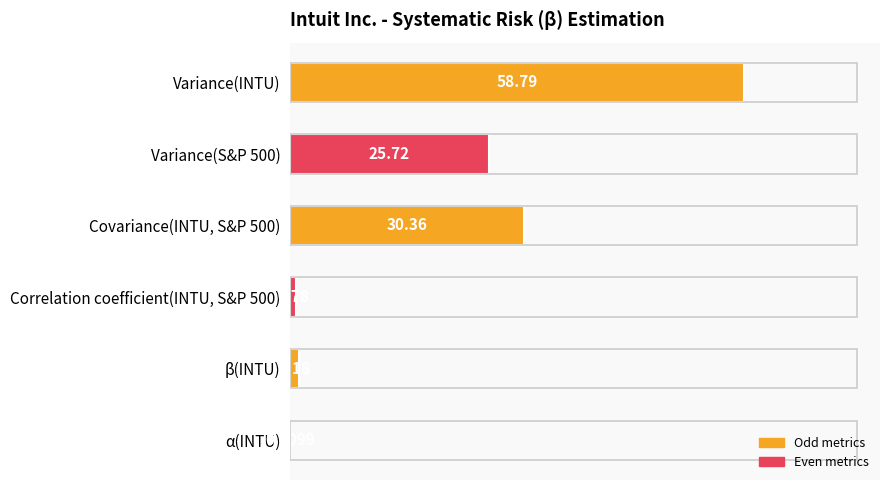

How many data points does each series have?

6